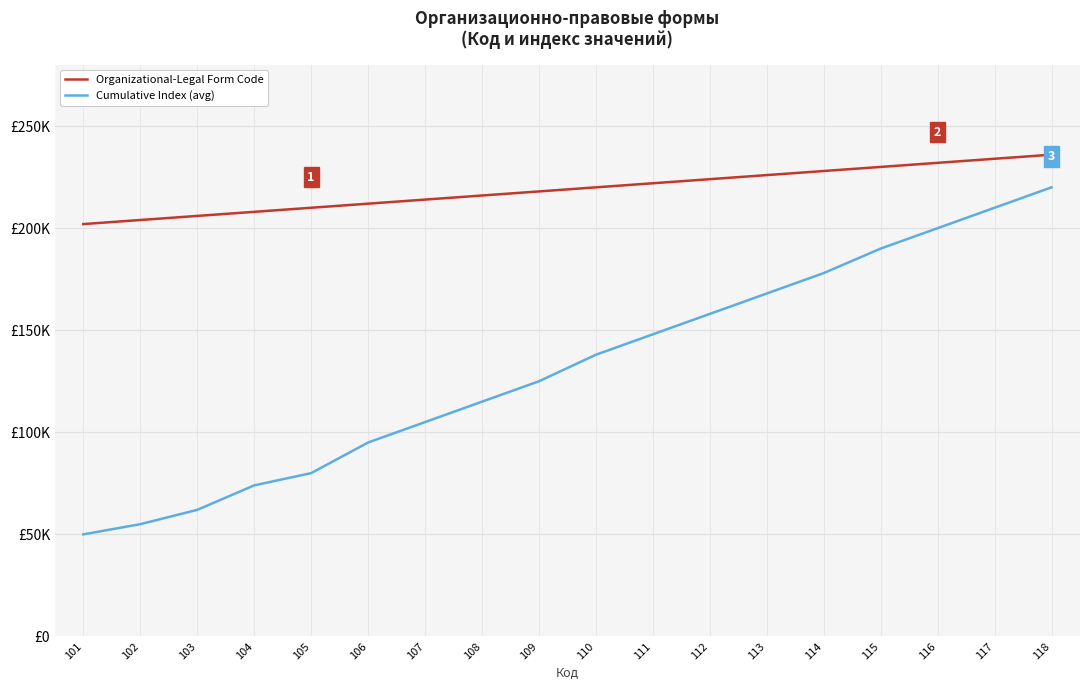

What are all the series names shown in the legend?

Organizational-Legal Form Code, Cumulative Index (avg)